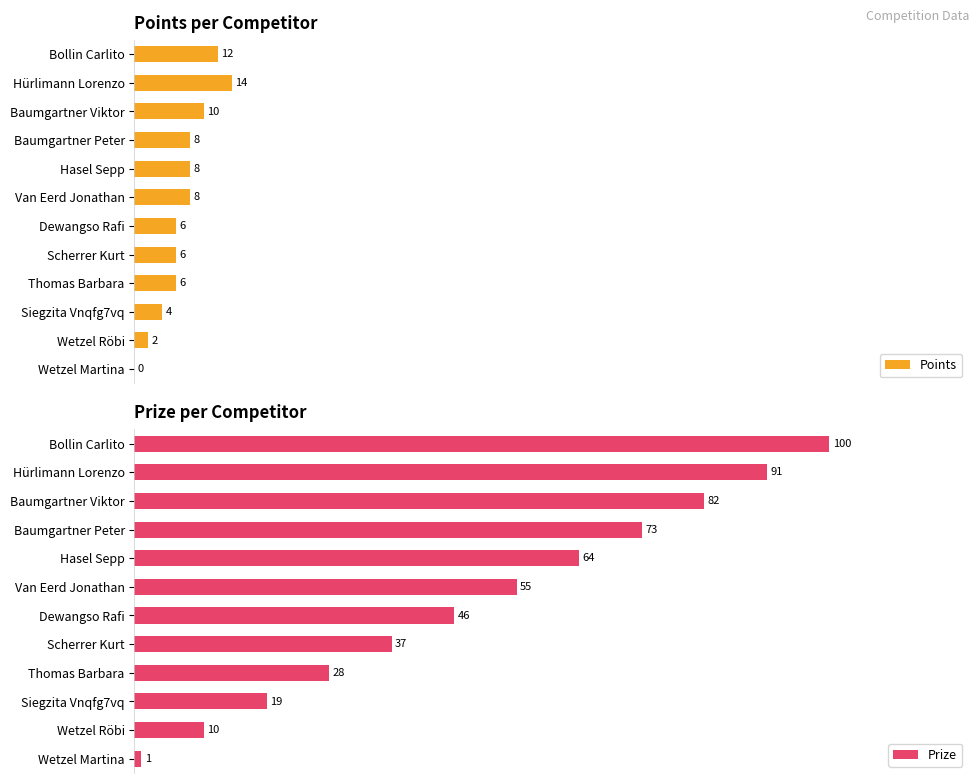

Does the chart contain stacked bars?

No